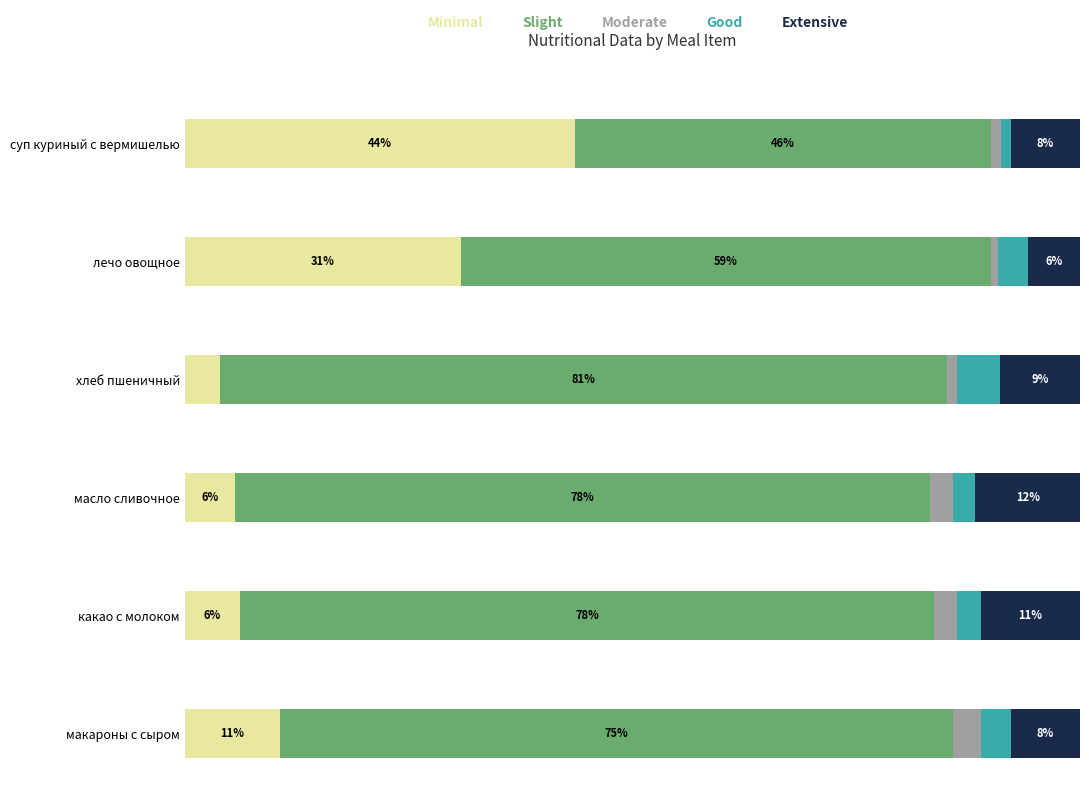

What are all the series names shown in the legend?

Minimal, Slight, Moderate, Good, Extensive